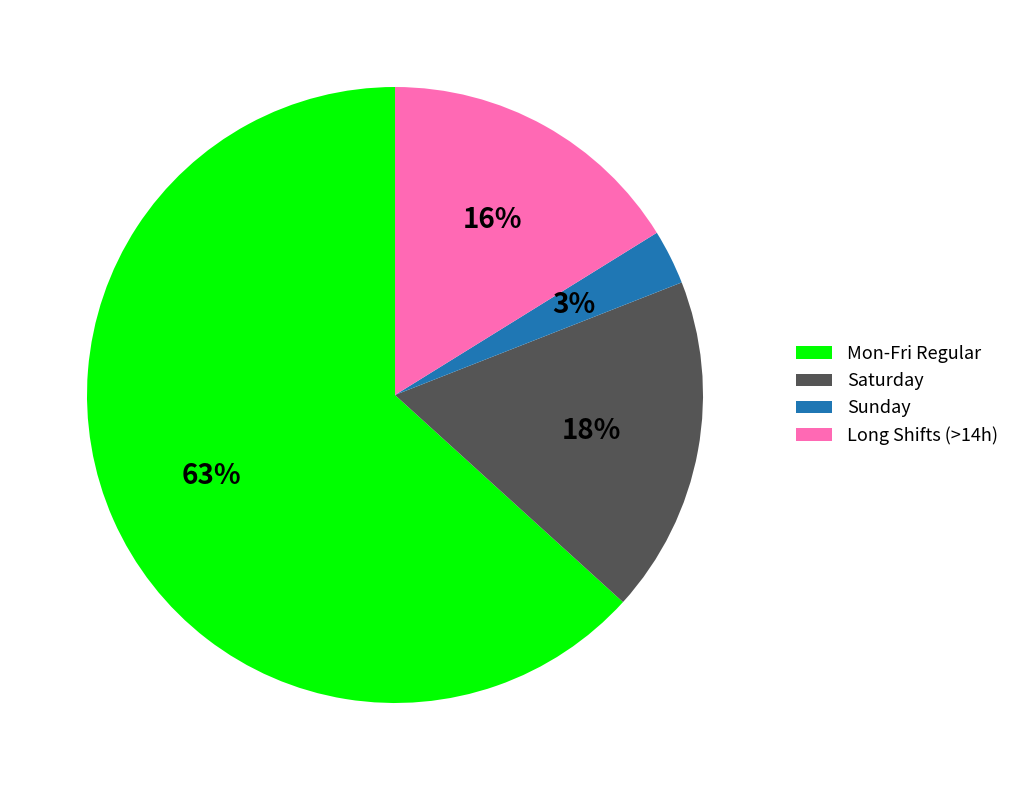

Rank the categories by value from lowest to highest.

Sunday, Long Shifts (>14h), Saturday, Mon-Fri Regular